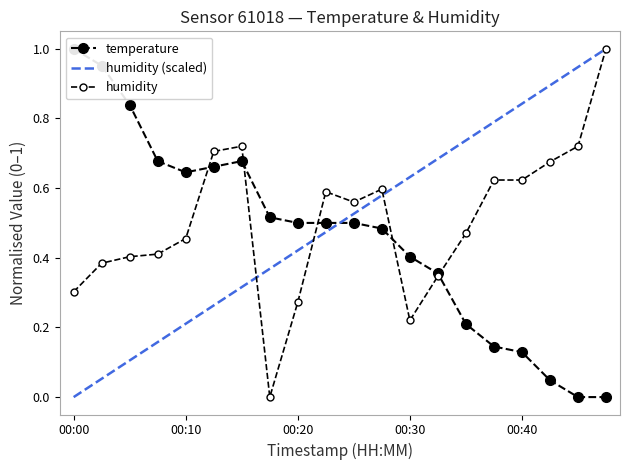

After their last crossing, which series has the higher values: humidity or temperature?

humidity